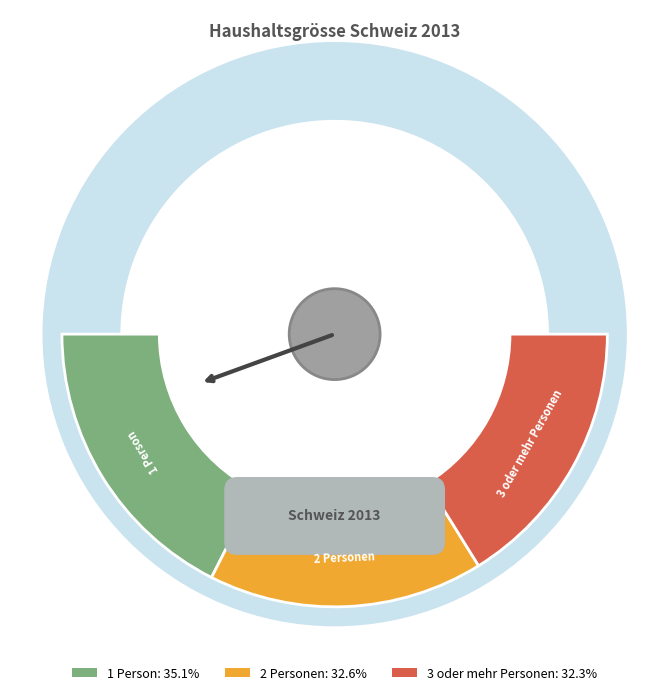

What is the largest slice in the pie chart?

1 Person